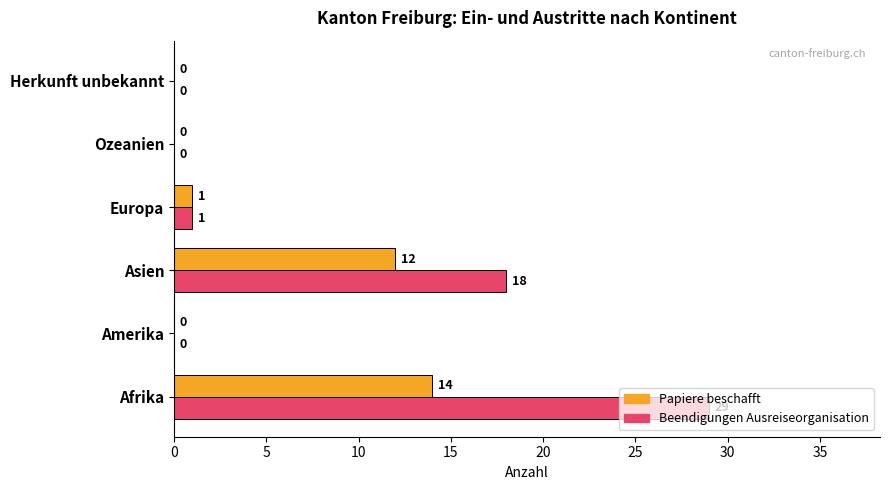

At which category is the sum across all series the highest?

Afrika